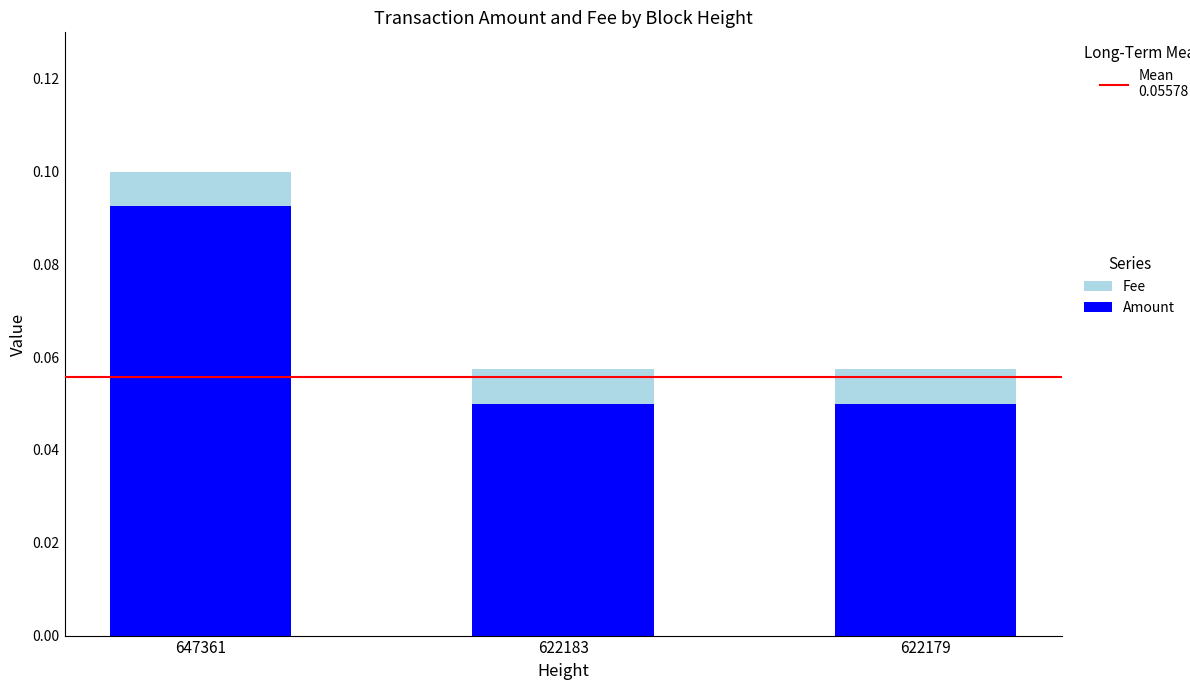

True or false: Amount has a value of 0.0 at 622183.

False